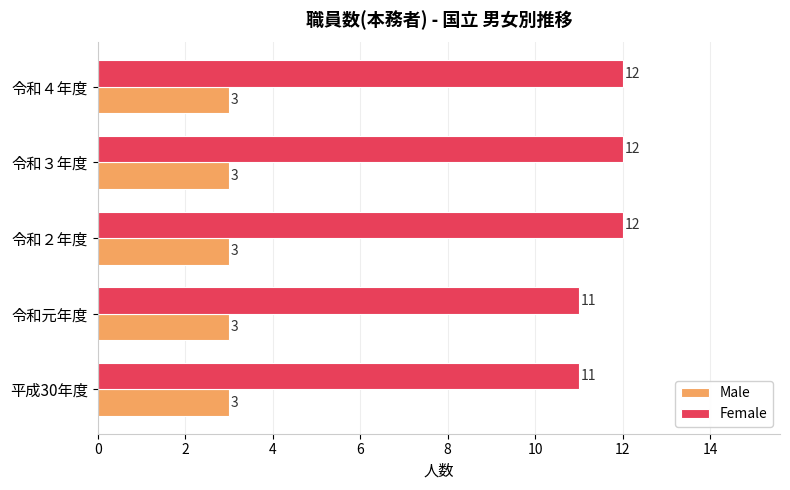

How many data points in Female are less than 12?

2